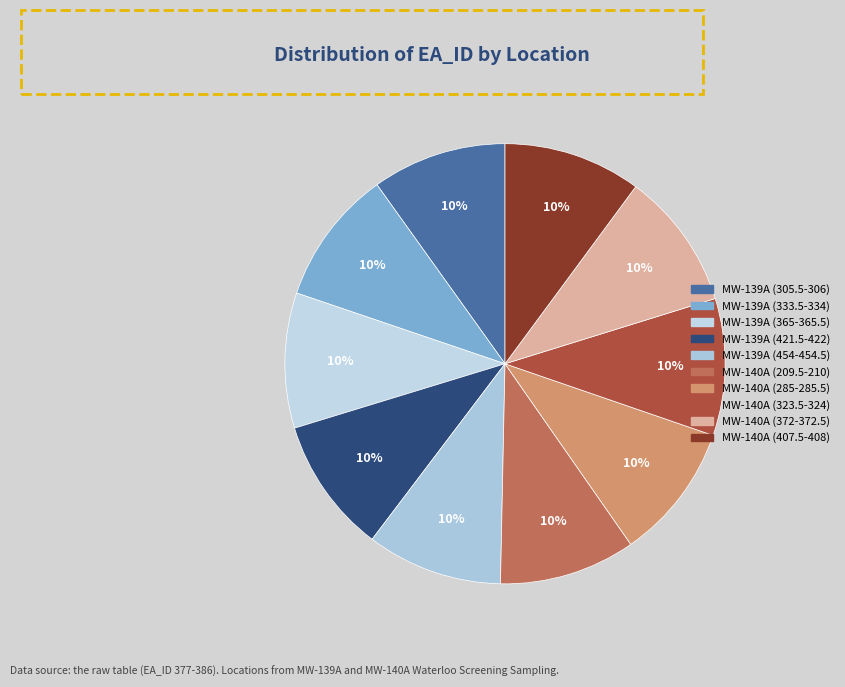

Count the number of slices in the pie.

10